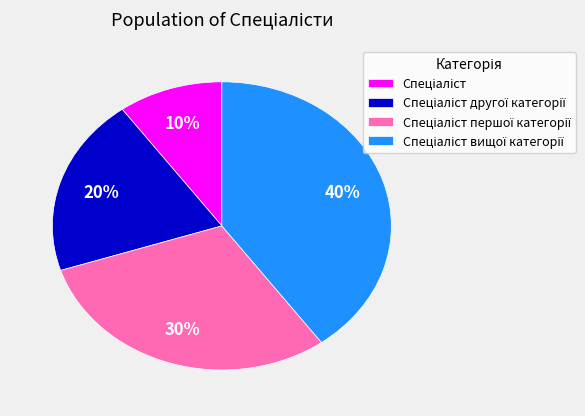

How many slices are in this pie chart?

4